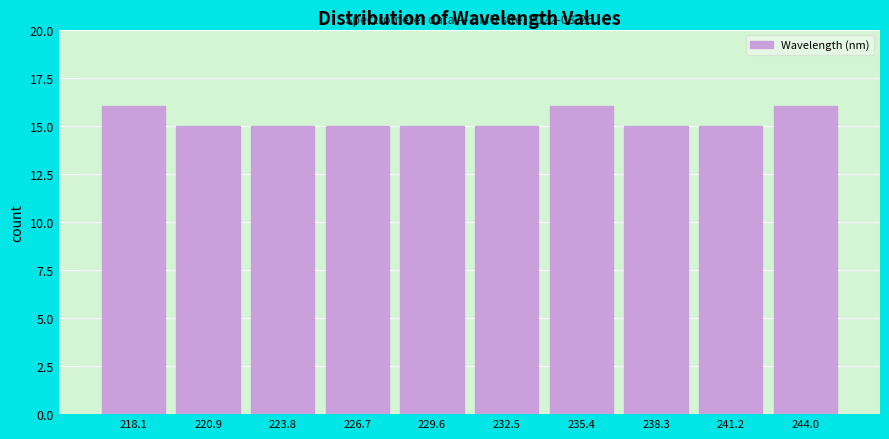

Reading left to right, transcribe all the data shown in this chart.

218.1=16	220.9=15	223.8=15	226.7=15	229.6=15	232.5=15	235.4=16	238.3=15	241.2=15	244.0=16